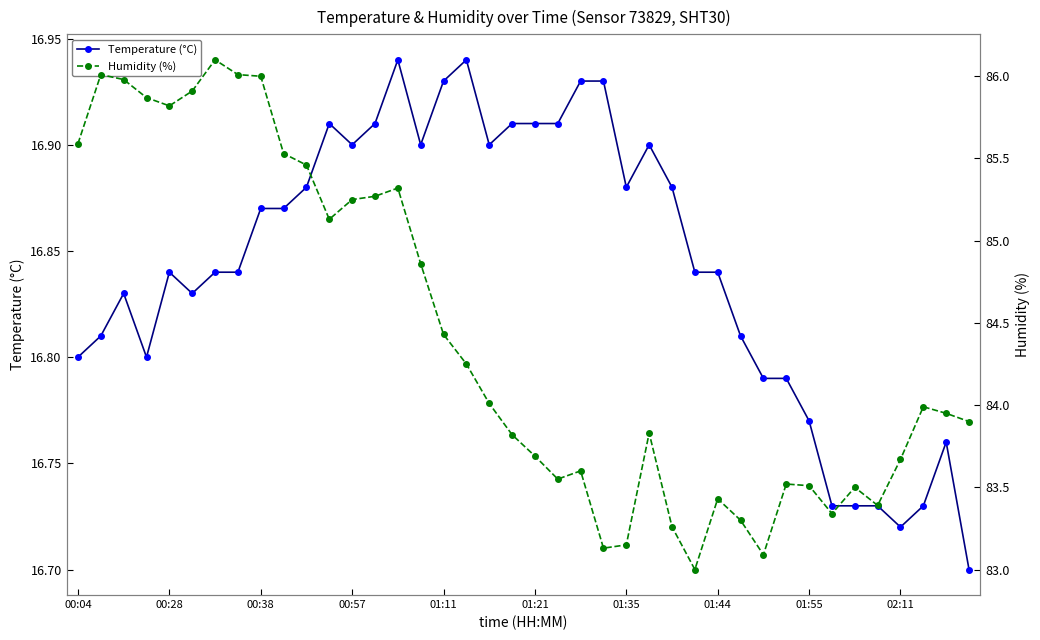

True or false: Humidity (%) and Temperature (°C) cross at least once.

False